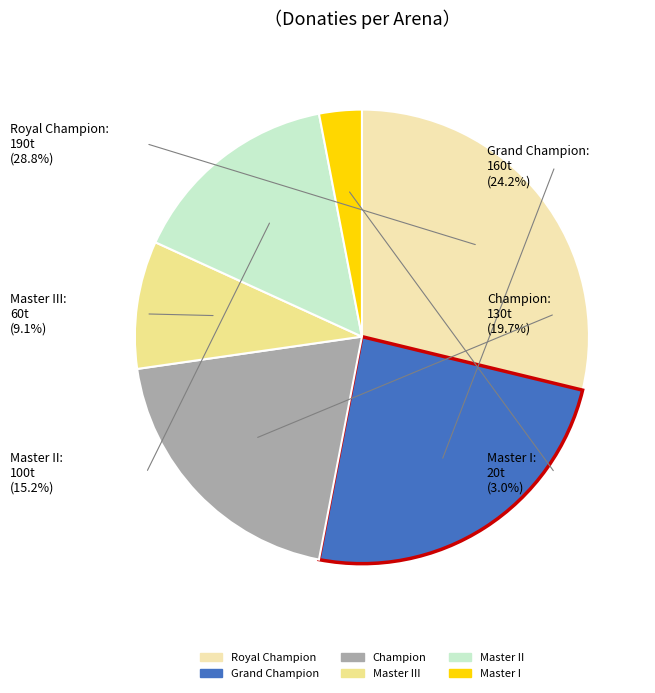

Approximately how many times larger is the value at Master III compared to Master II?

0.6